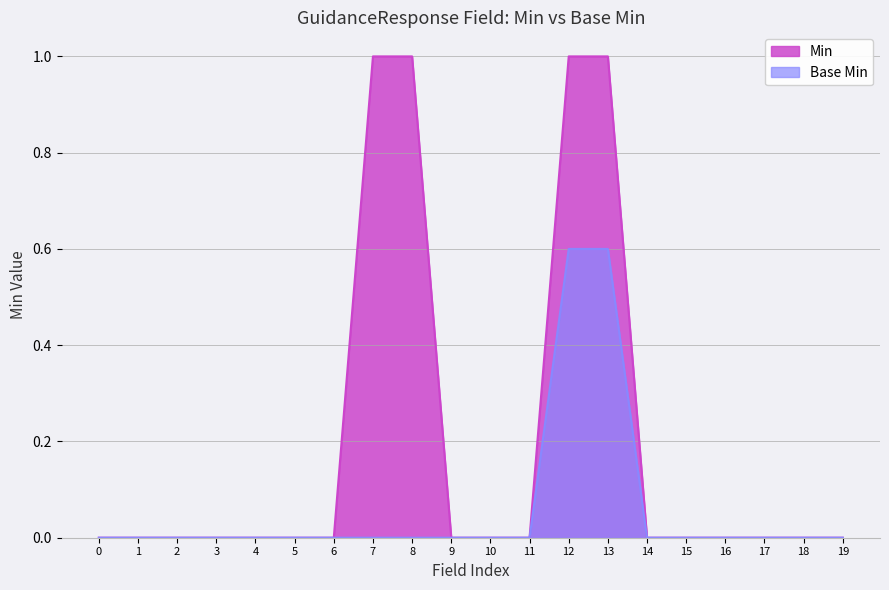

The value of Base Min at 0 is 0.3. True or false?

False